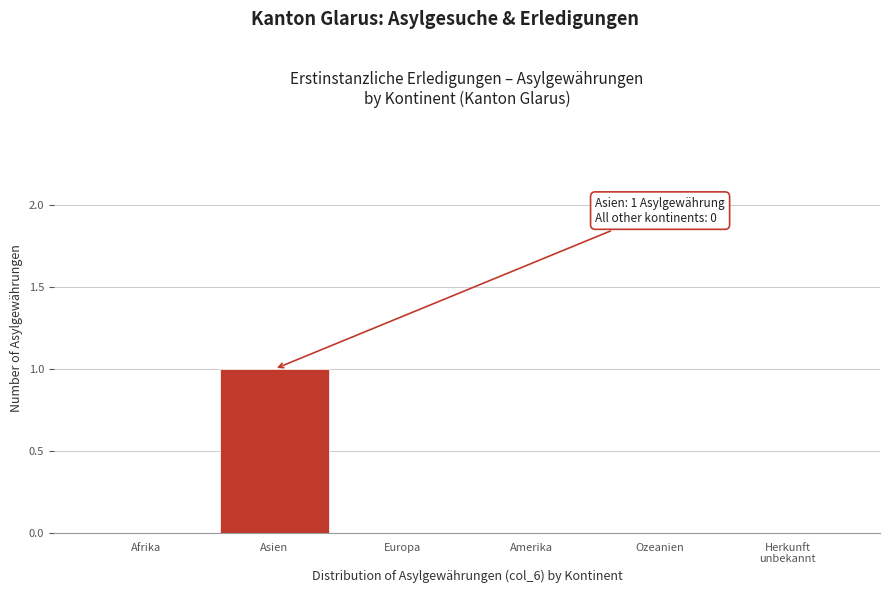

The value at Afrika is 0. True or false?

True